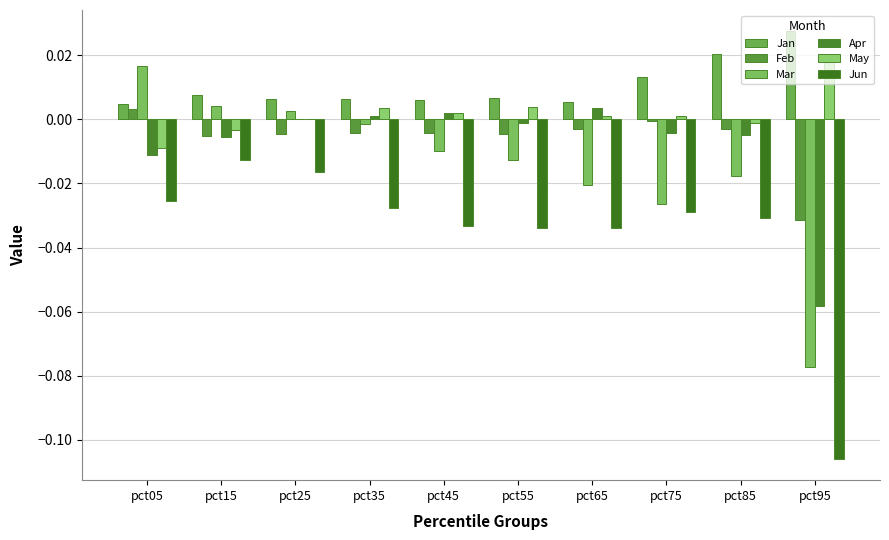

Which series has the largest total across all categories?

Jan